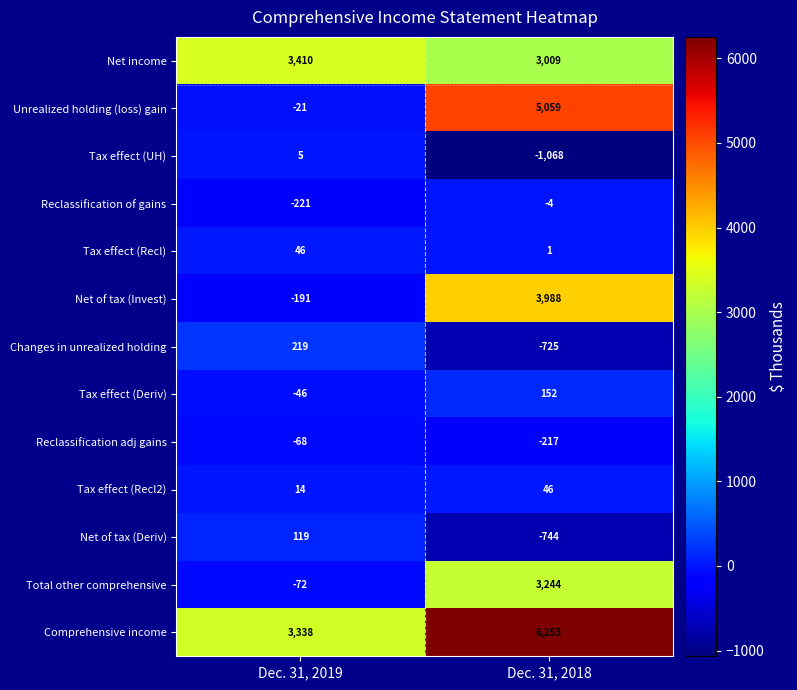

List the labels in order of Tax effect (UH) value, largest first.

Dec. 31, 2019, Dec. 31, 2018